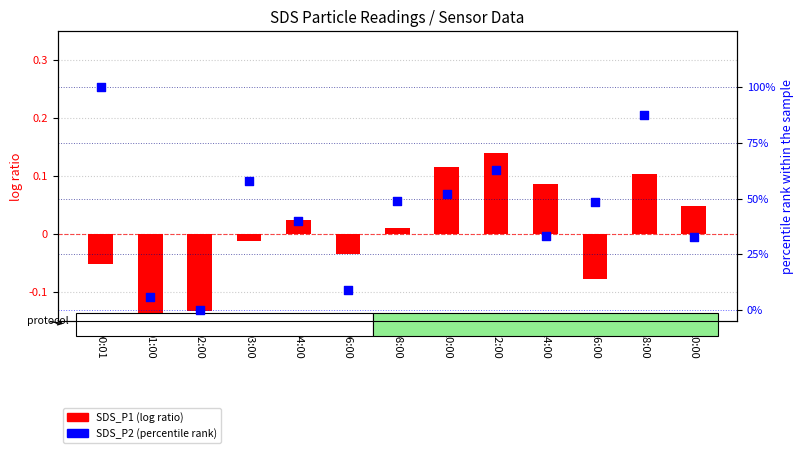

What are all the series names shown in the legend?

SDS_P1 (log ratio), SDS_P2 (percentile rank)